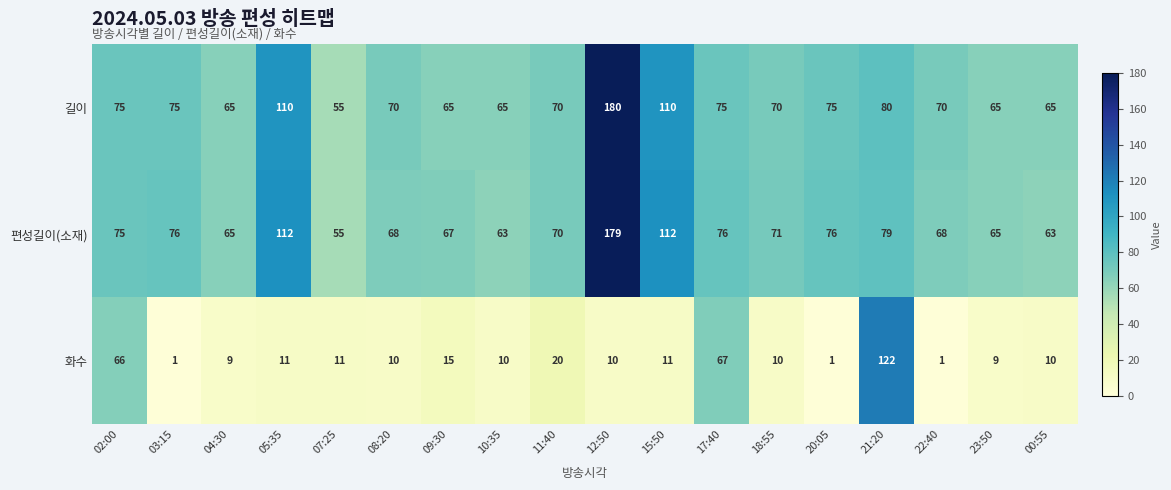

Rank the series at 22:40 from lowest to highest value.

화수, 편성길이(소재), 길이